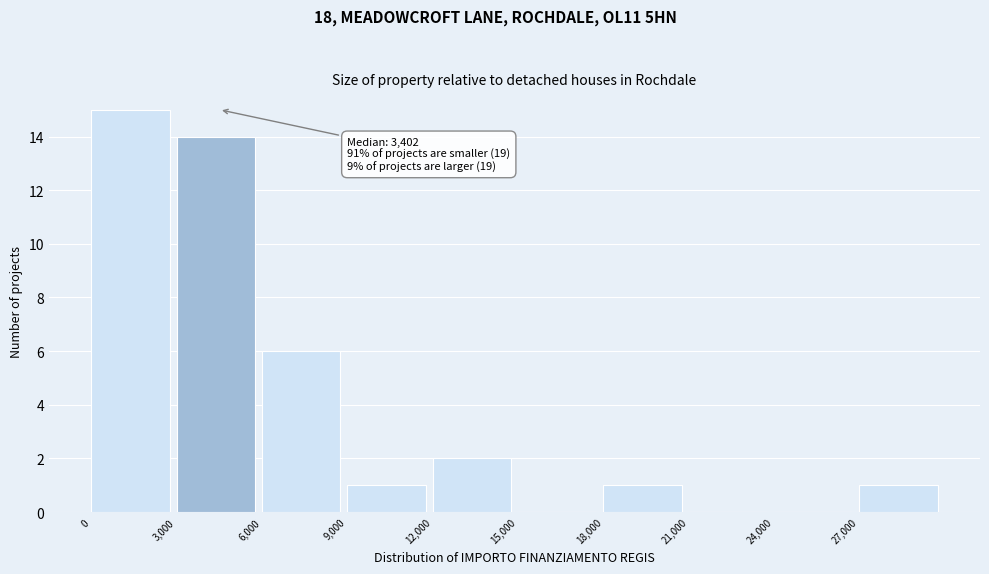

Over which range of the x-axis is the bar tallest?

0 to 3000